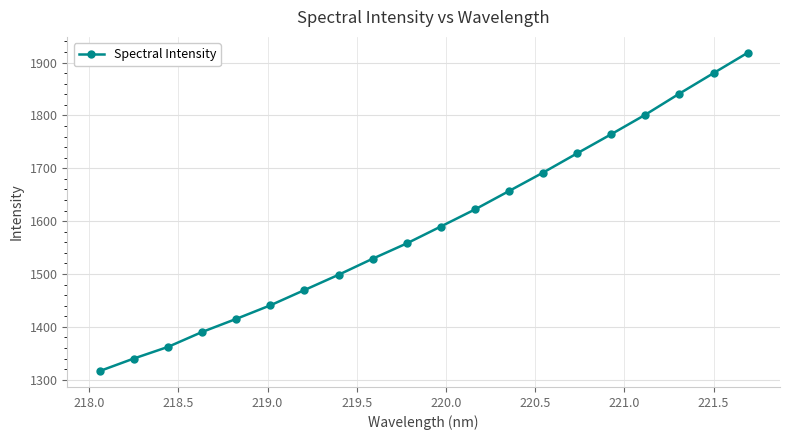

Is this an area chart (filled region under the line)?

No